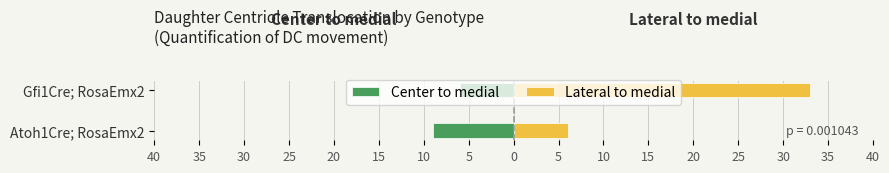

Are the bars grouped side by side (vs. stacked)?

Yes